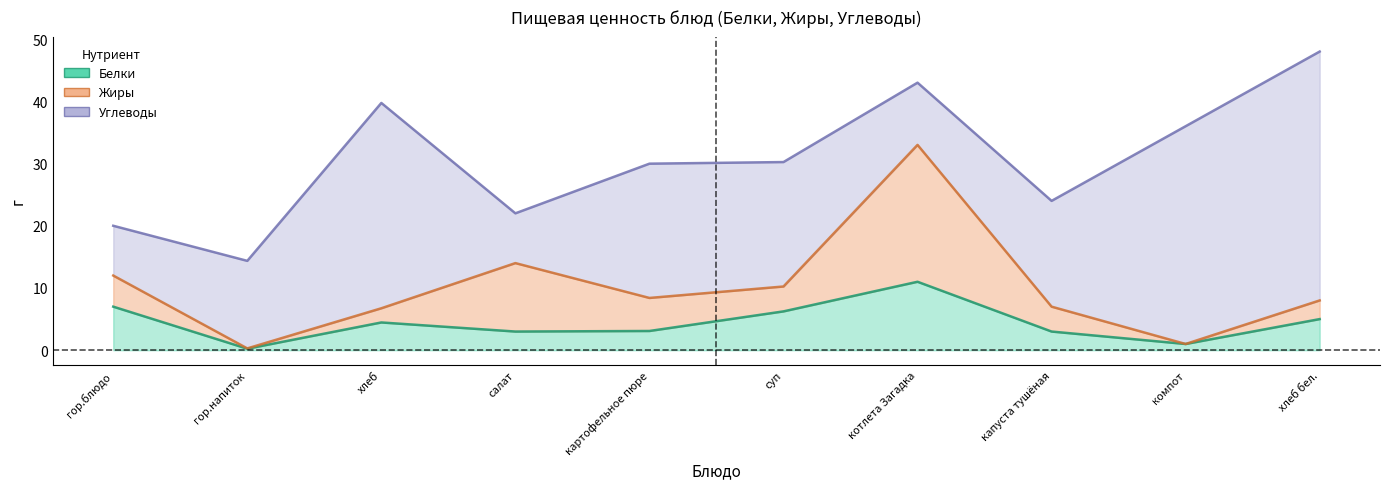

Between гор.блюдо and котлета Загадка, which series saw the biggest shift?

Жиры